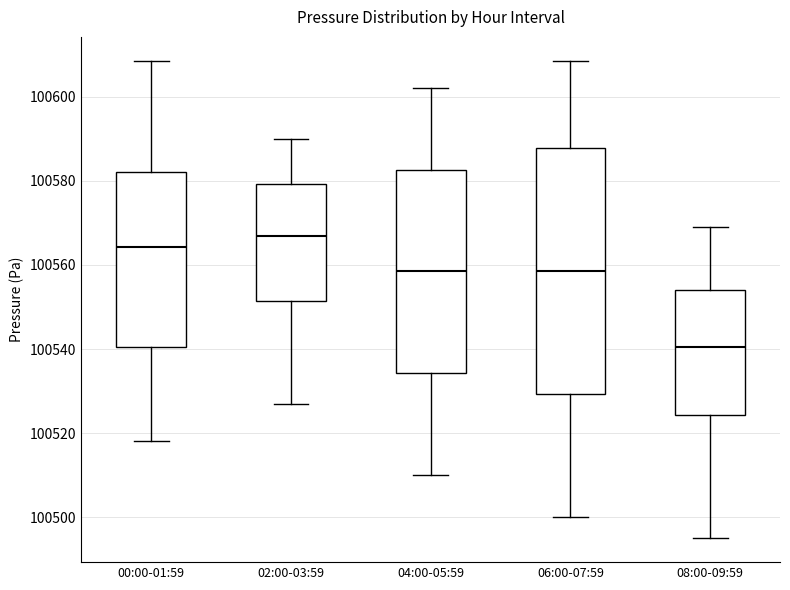

Which box is the tallest, from its lower edge to its upper edge?

06:00-07:59